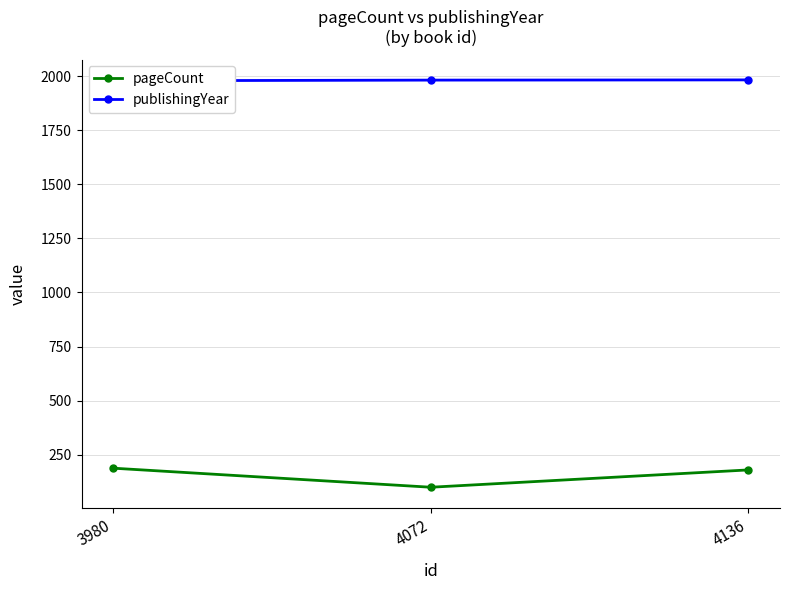

Which label corresponds to the smallest value in the chart?

4072